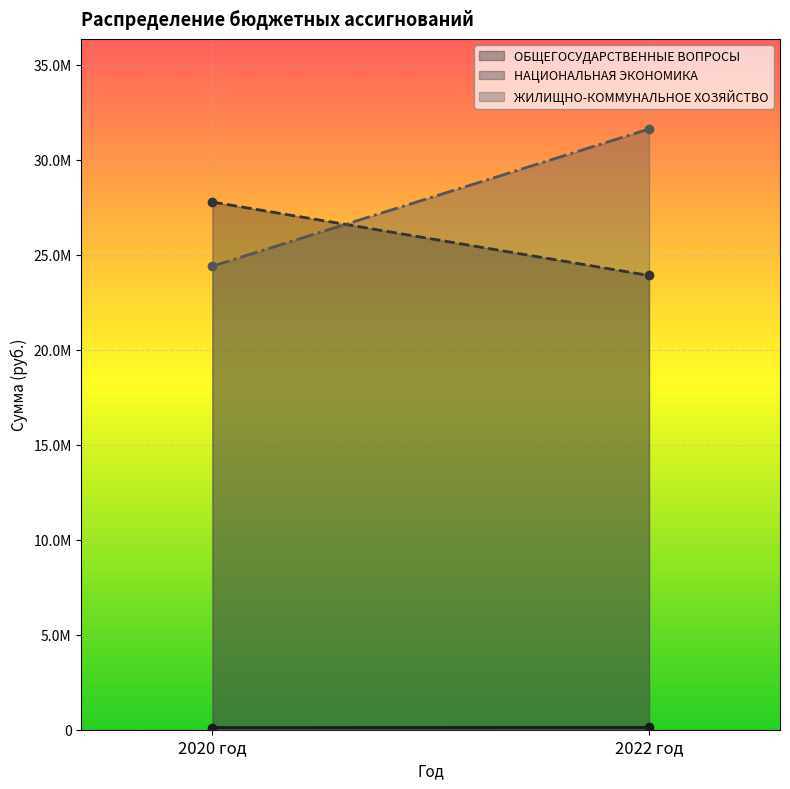

Does the chart display data point markers on the line(s)?

No